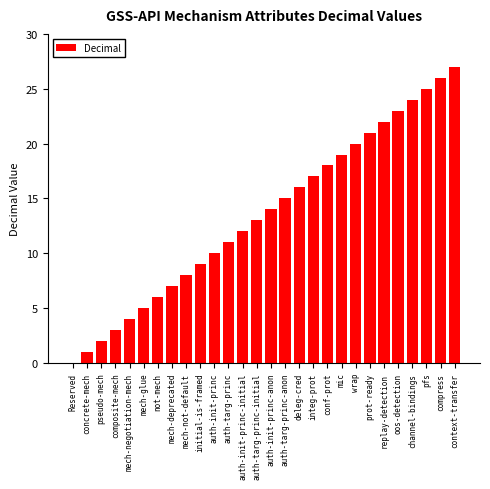

What is the maximum value shown in the chart?

27